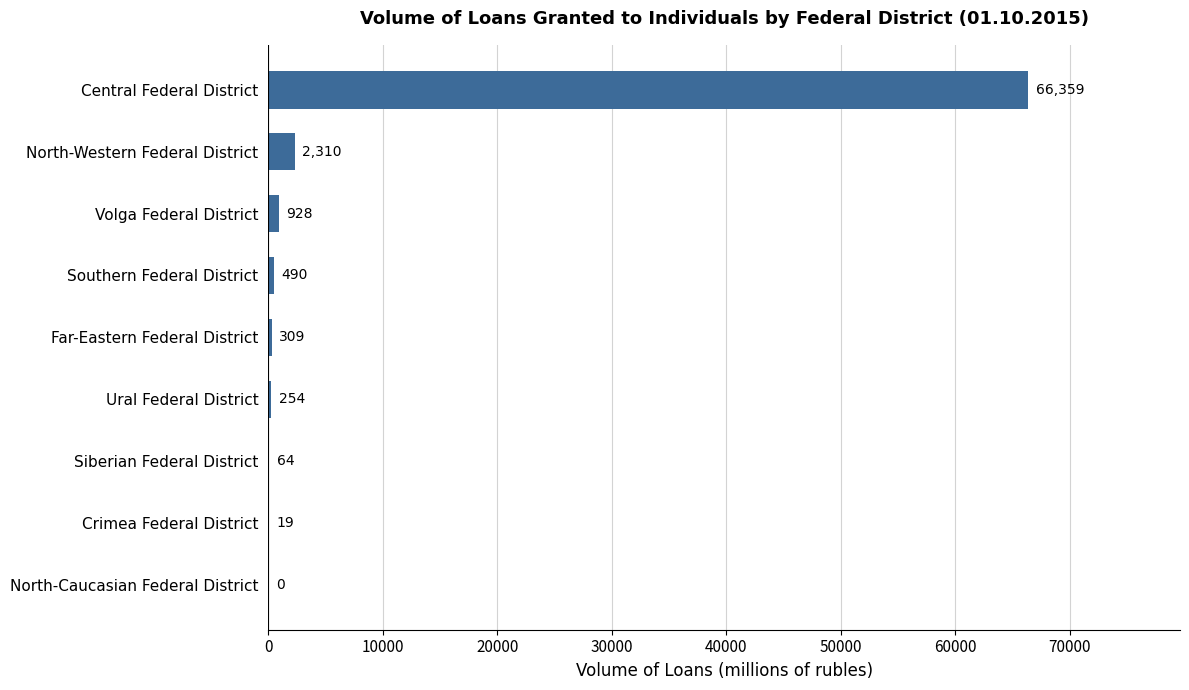

What is the approximate value at Central Federal District?

66359